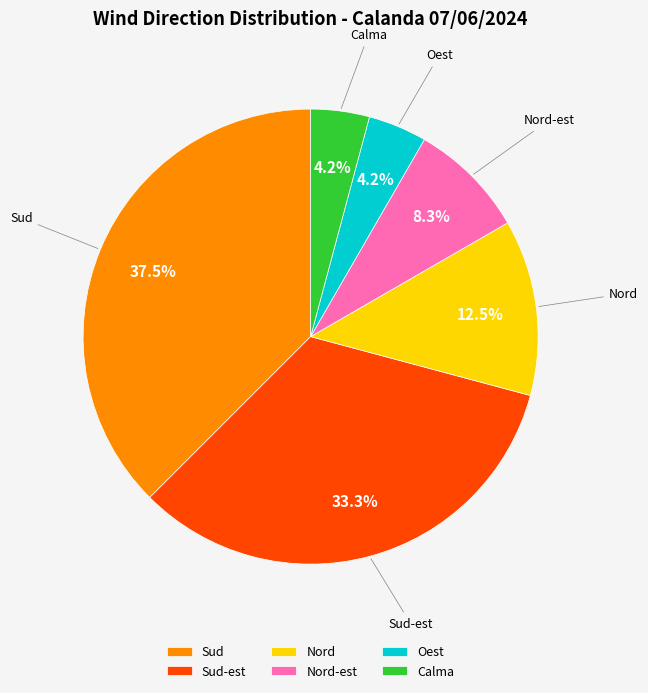

What is the ratio of the value at Nord to the value at Oest?

3.0